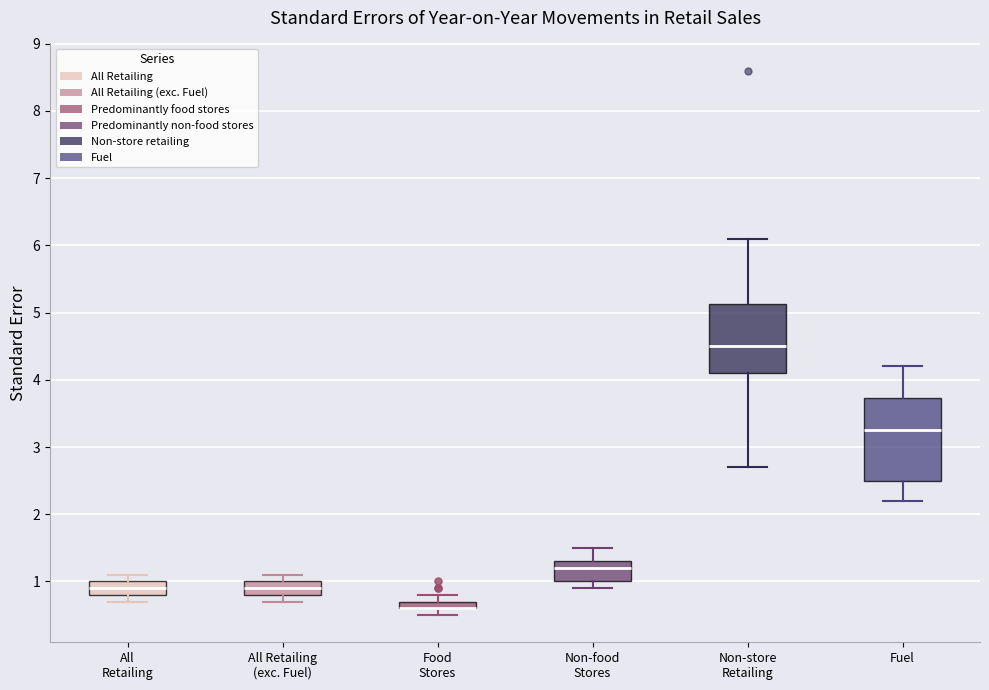

Which box is the tallest, from its lower edge to its upper edge?

Fuel